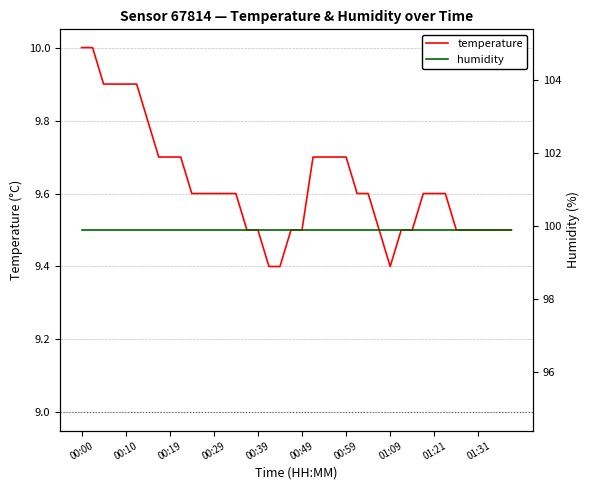

What is the difference between the second highest and minimum values in the temperature series?

0.6